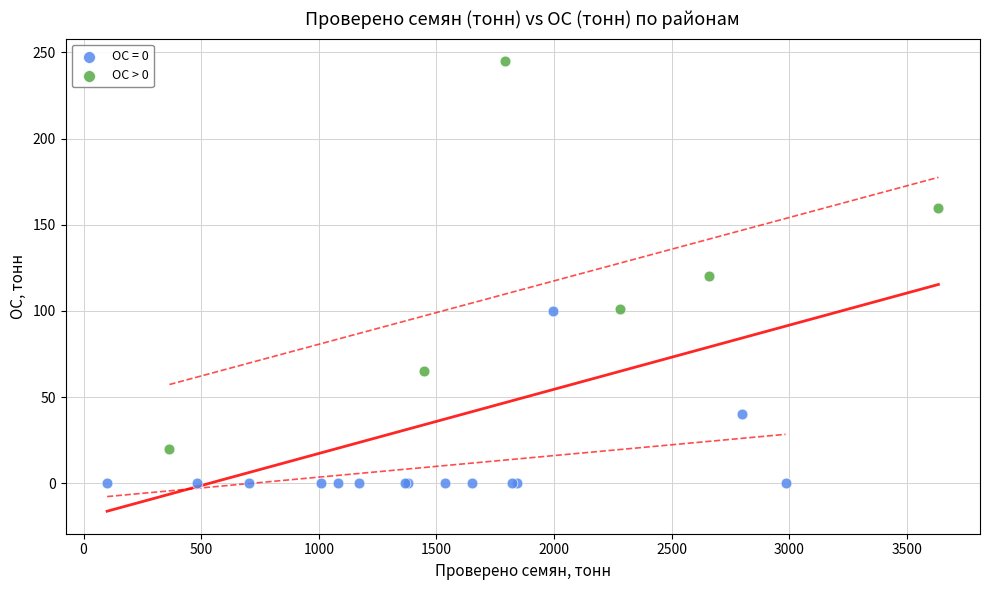

Which series has the widest spread of Y values?

ОС > 0